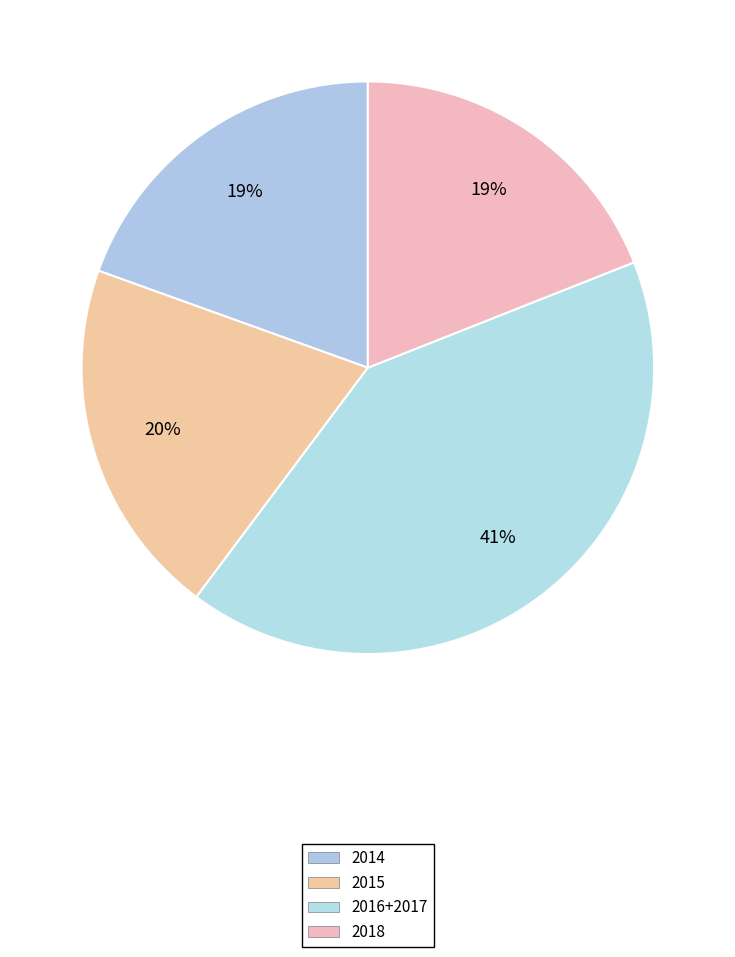

Count the number of slices in the pie.

4